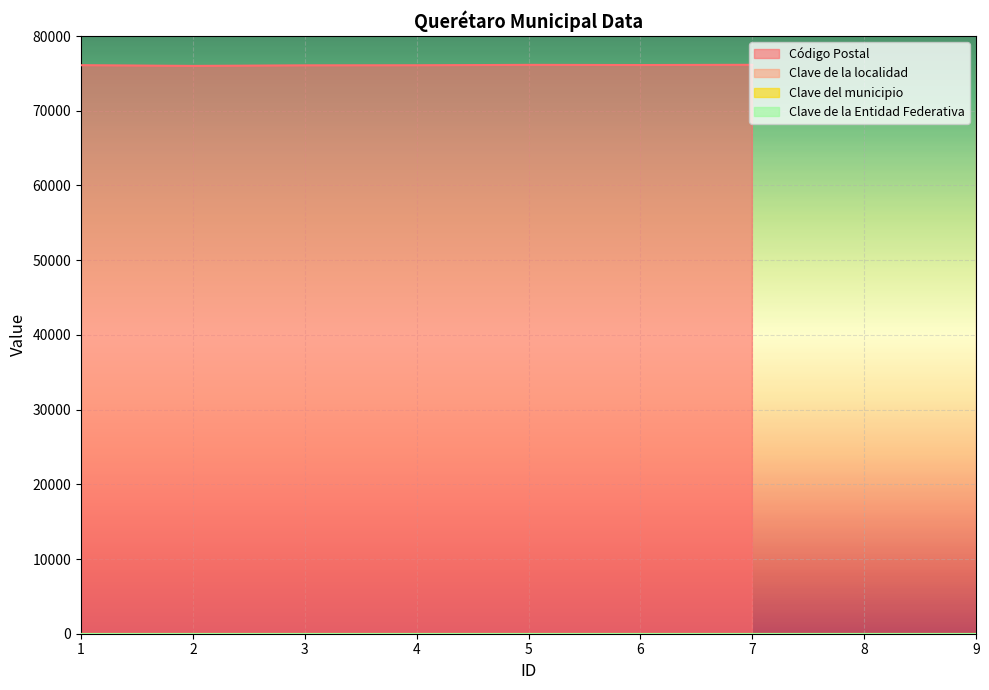

At which label does Código Postal first exceed 76090?

5